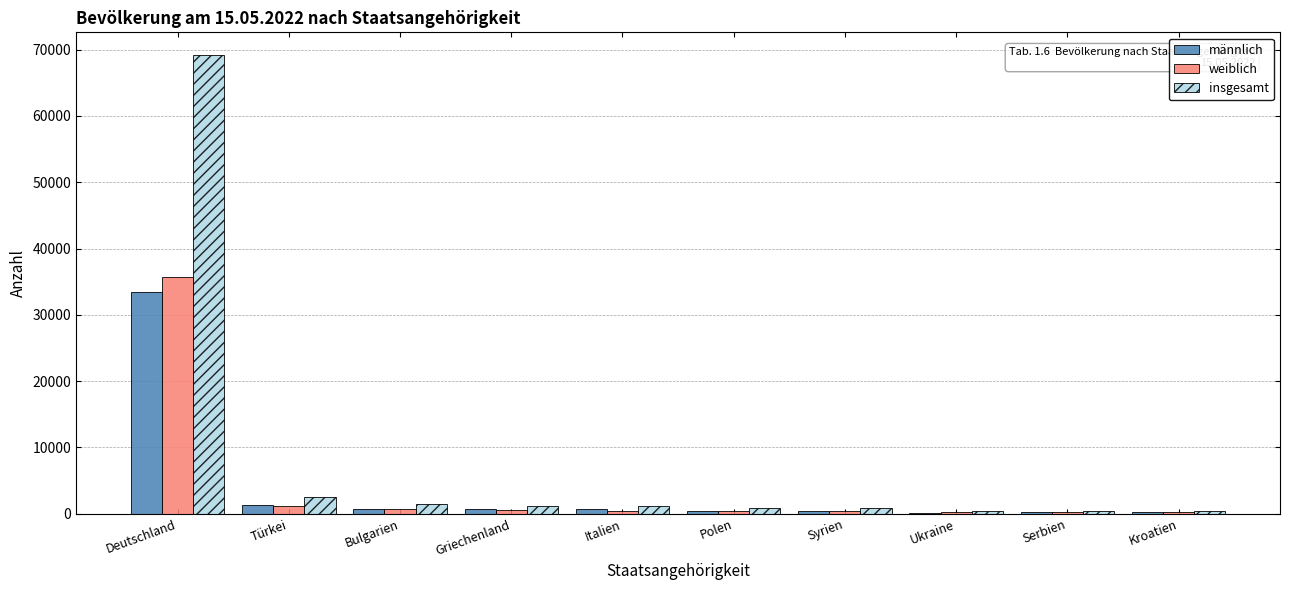

Is the value of insgesamt at Türkei greater than the value of männlich at Serbien?

Yes